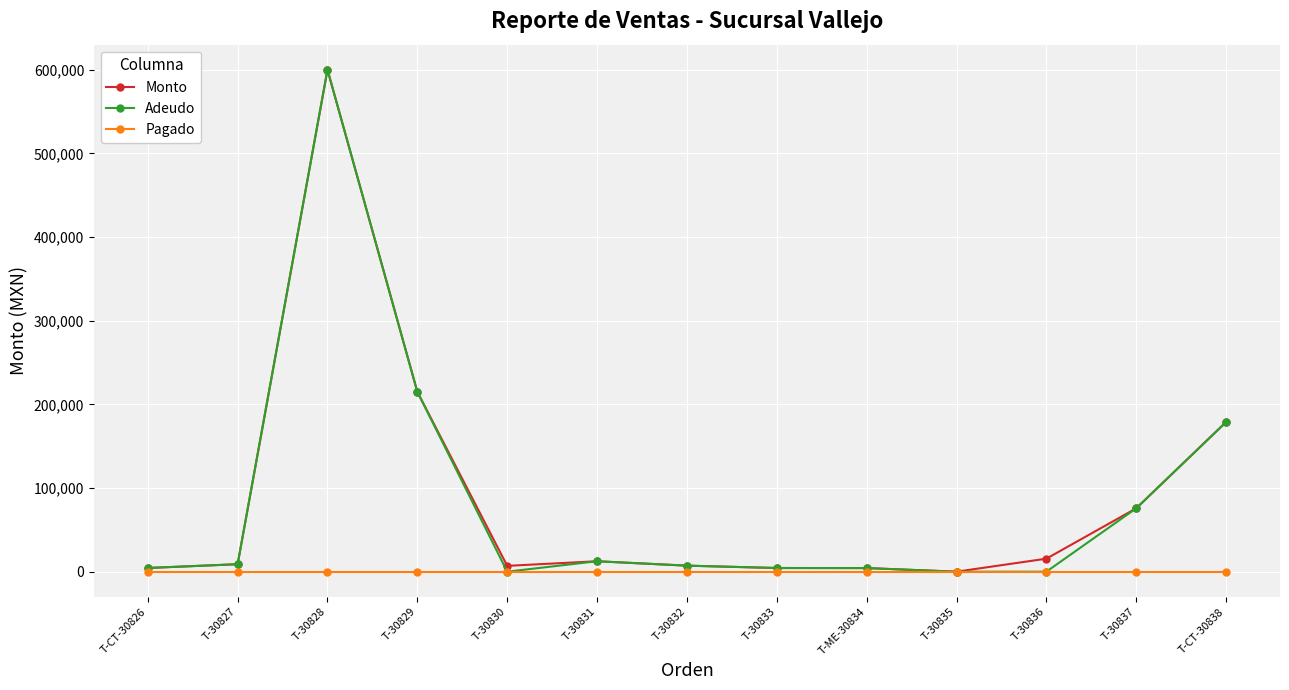

The value of Adeudo at T-30832 is 7207.2. True or false?

True